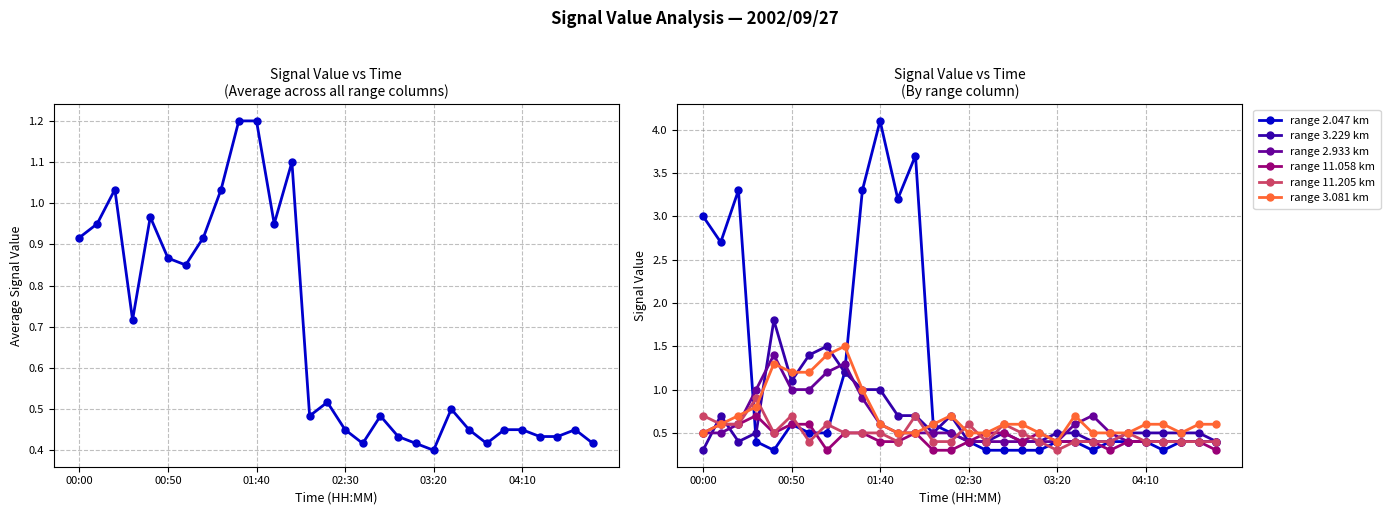

Read the 2.933 value at 04:00.

0.4